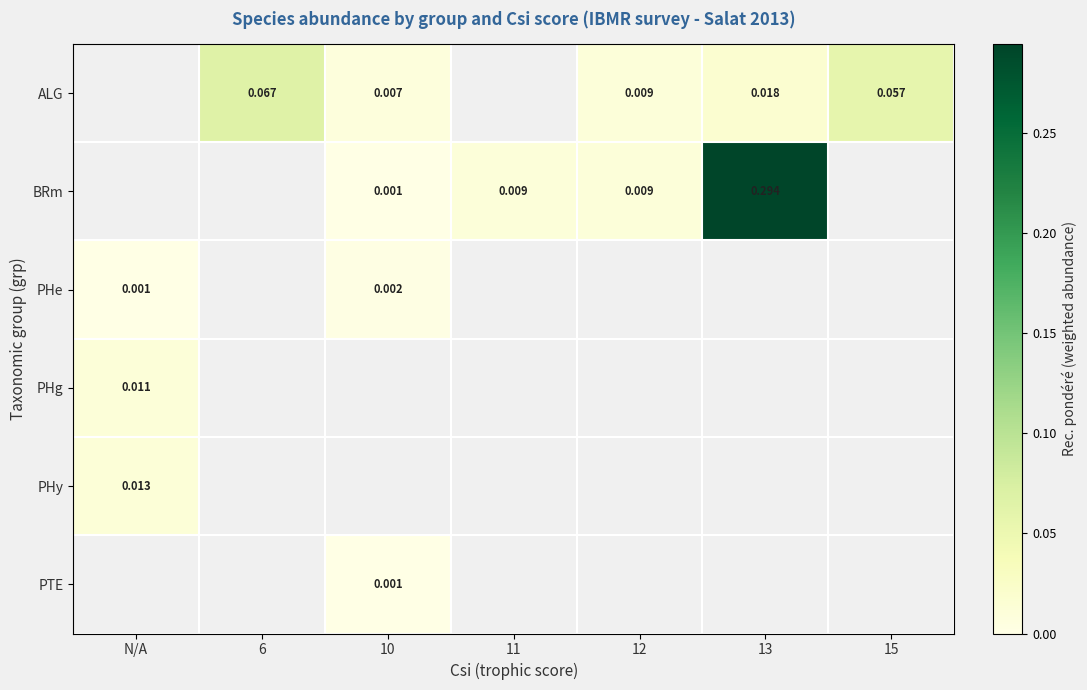

How many data points in PHy are above 0?

1